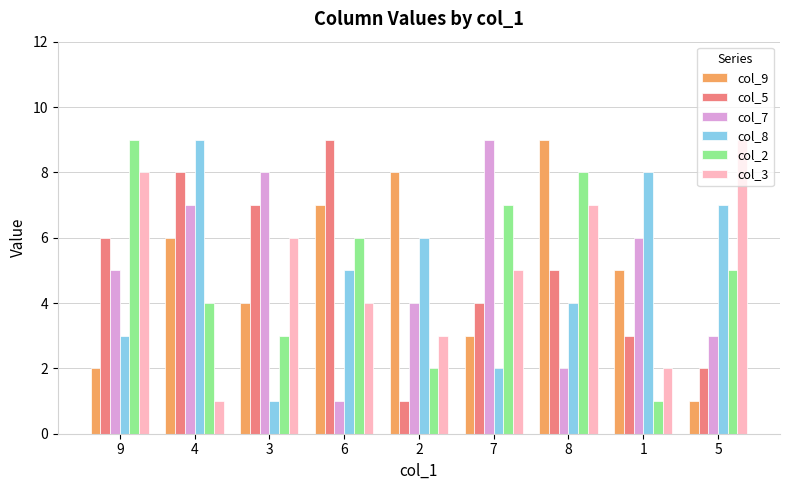

At which label does col_7 reach its peak?

7